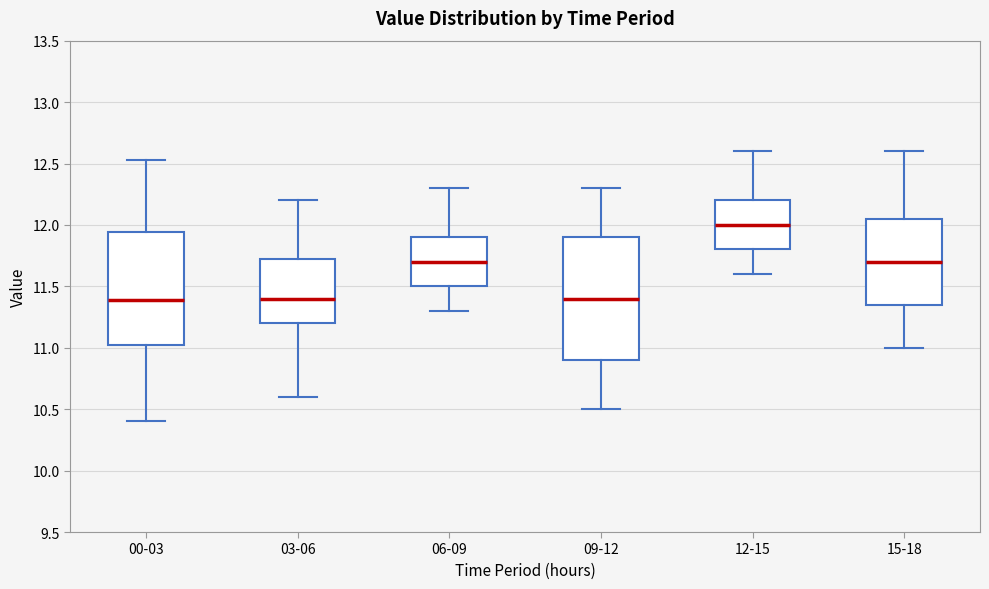

Comparing the boxes themselves (not the whiskers), which one is the tallest?

09-12